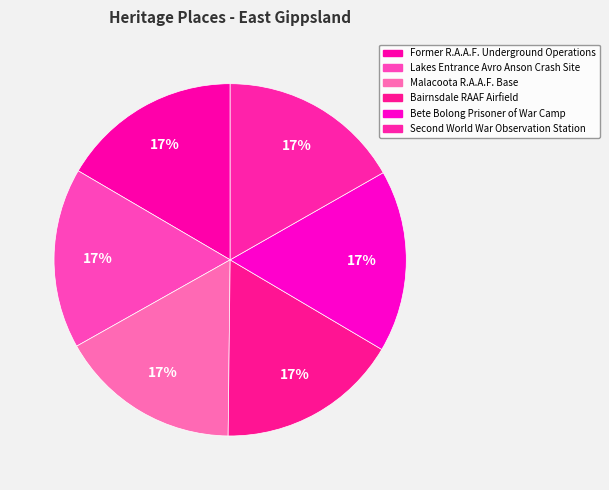

Which category has the biggest portion of the pie?

Second World War Observation Station